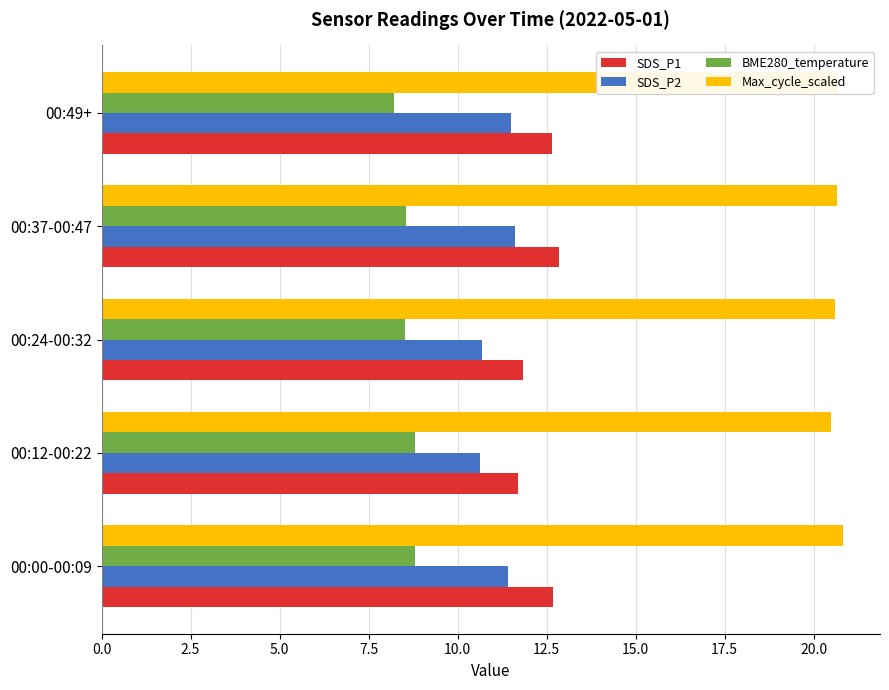

How many values in the SDS_P1 series exceed 12?

3